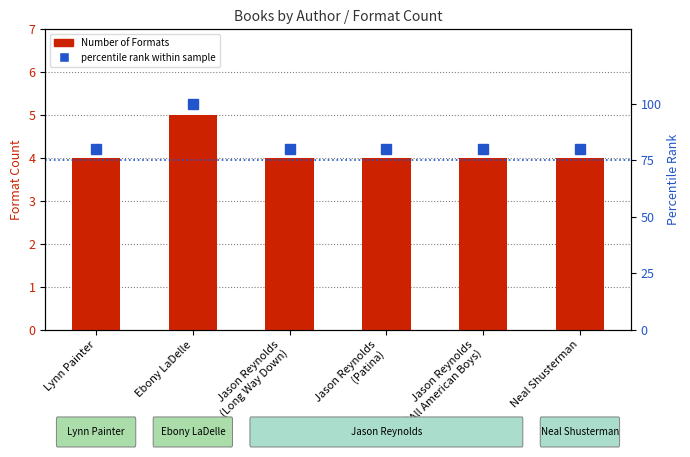

What is the sum of all Number of Formats values?

25